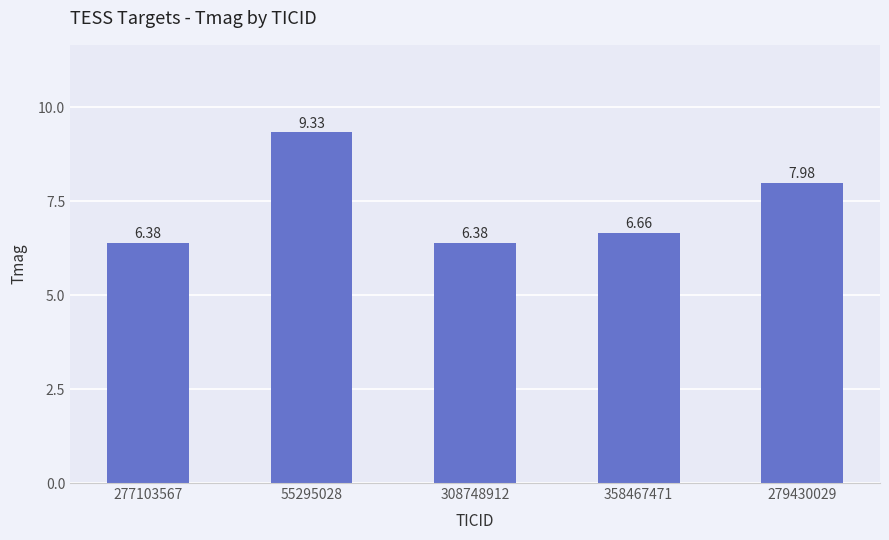

The chart shows a value of 9.3 at 55295028. True or false?

True